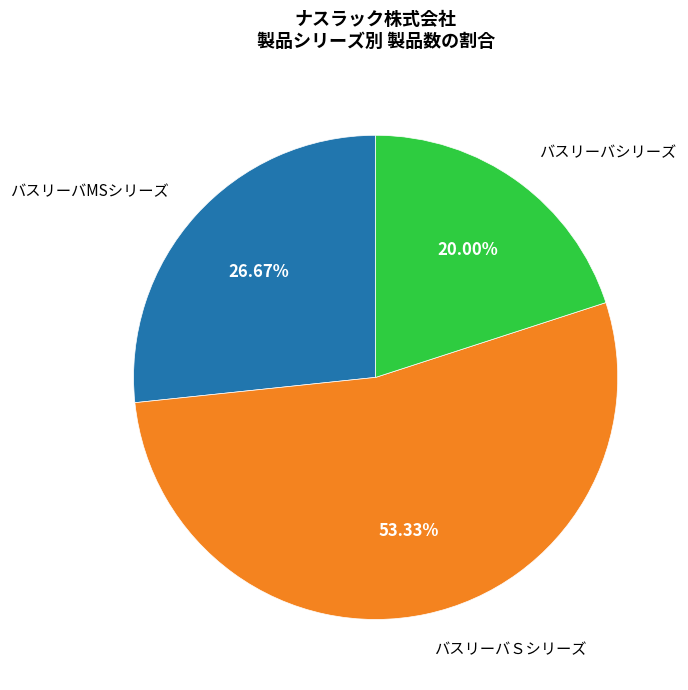

Does any single category account for the majority?

Yes